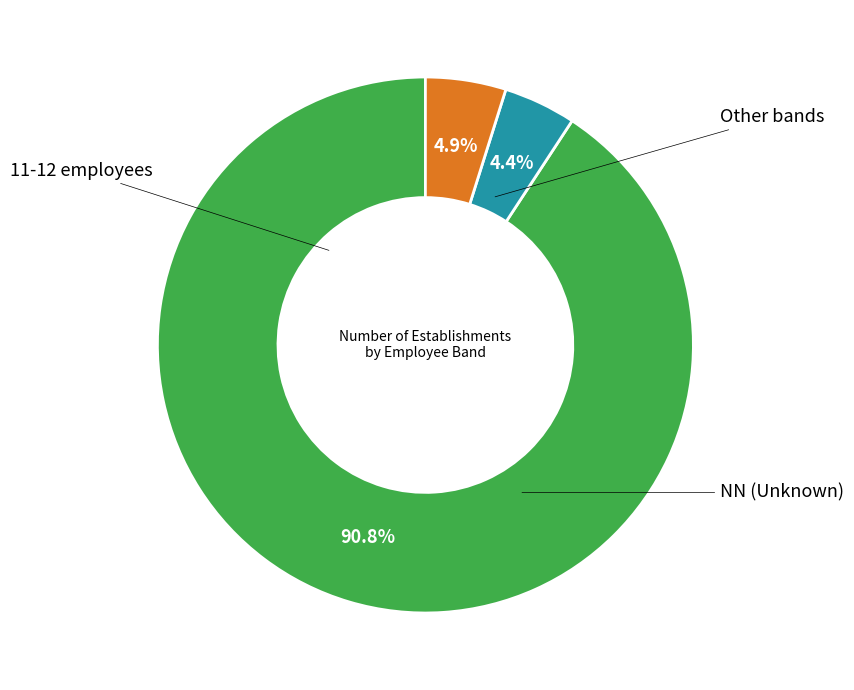

Is there a majority slice in this chart?

Yes